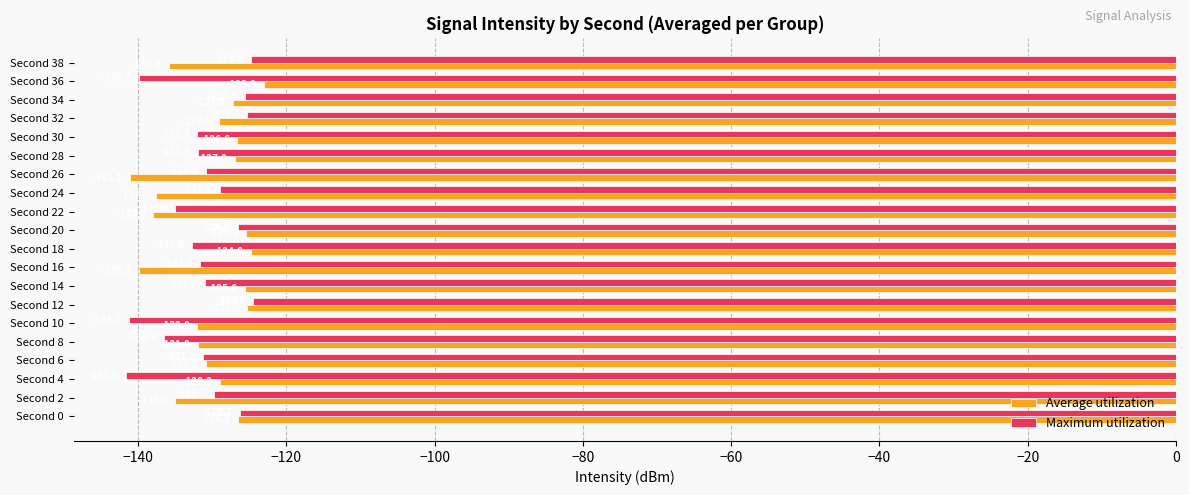

What is the maximum value for Average utilization?

-123.0